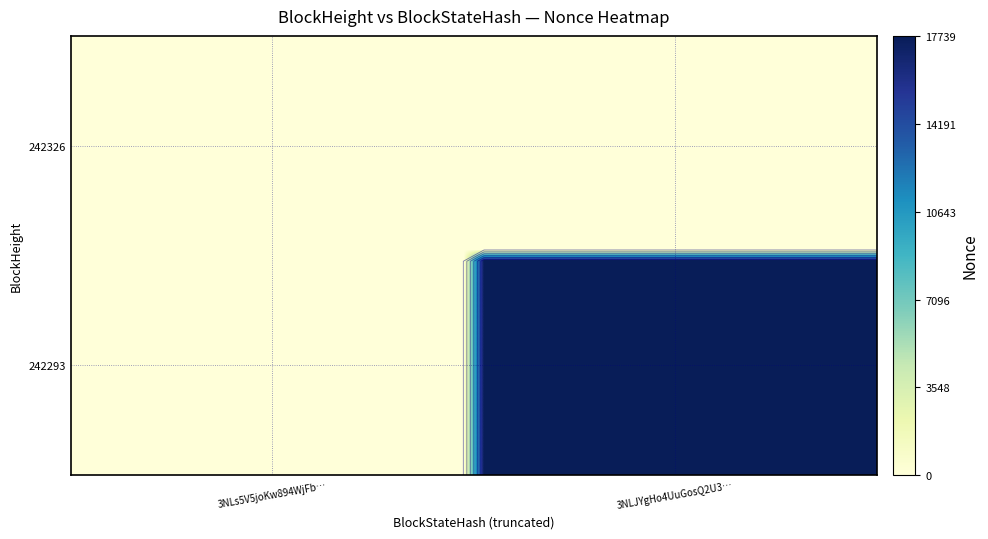

How many data points does each series have?

40